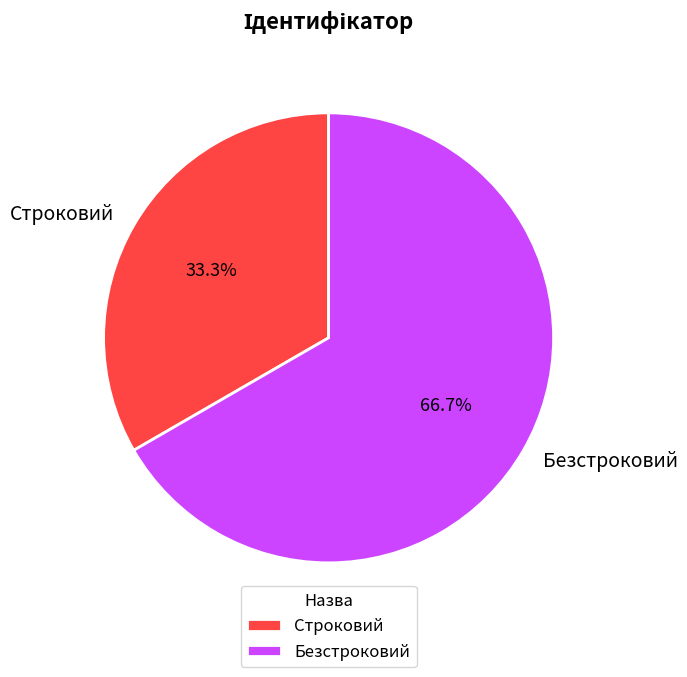

To the nearest percent, what portion does Строковий represent?

33%